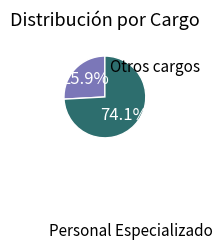

How many segments does this pie chart have?

2